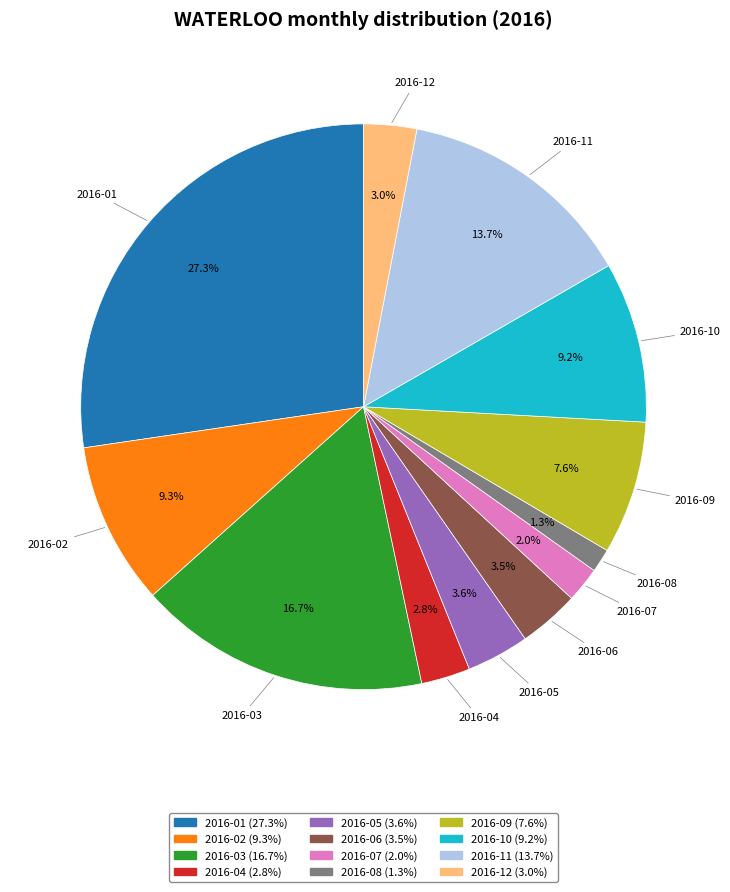

To the nearest percent, what is the difference between the 2016-04 and 2016-05 slice percentages?

1%